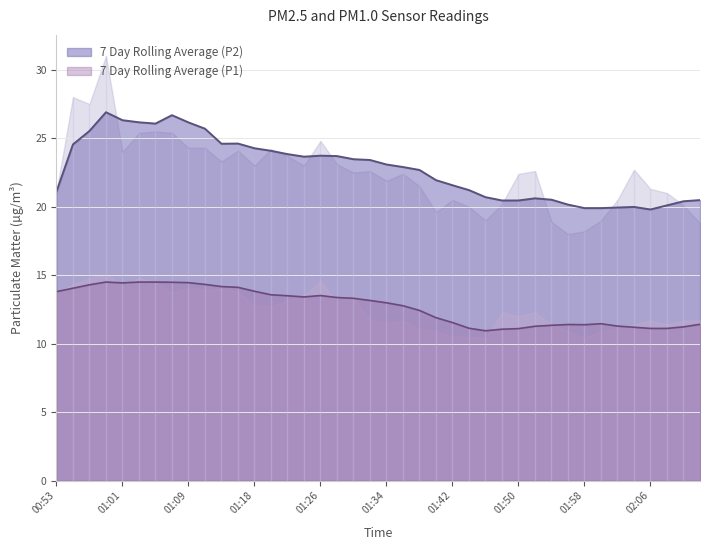

Rank the series by their average value, from lowest to highest.

P1, P2